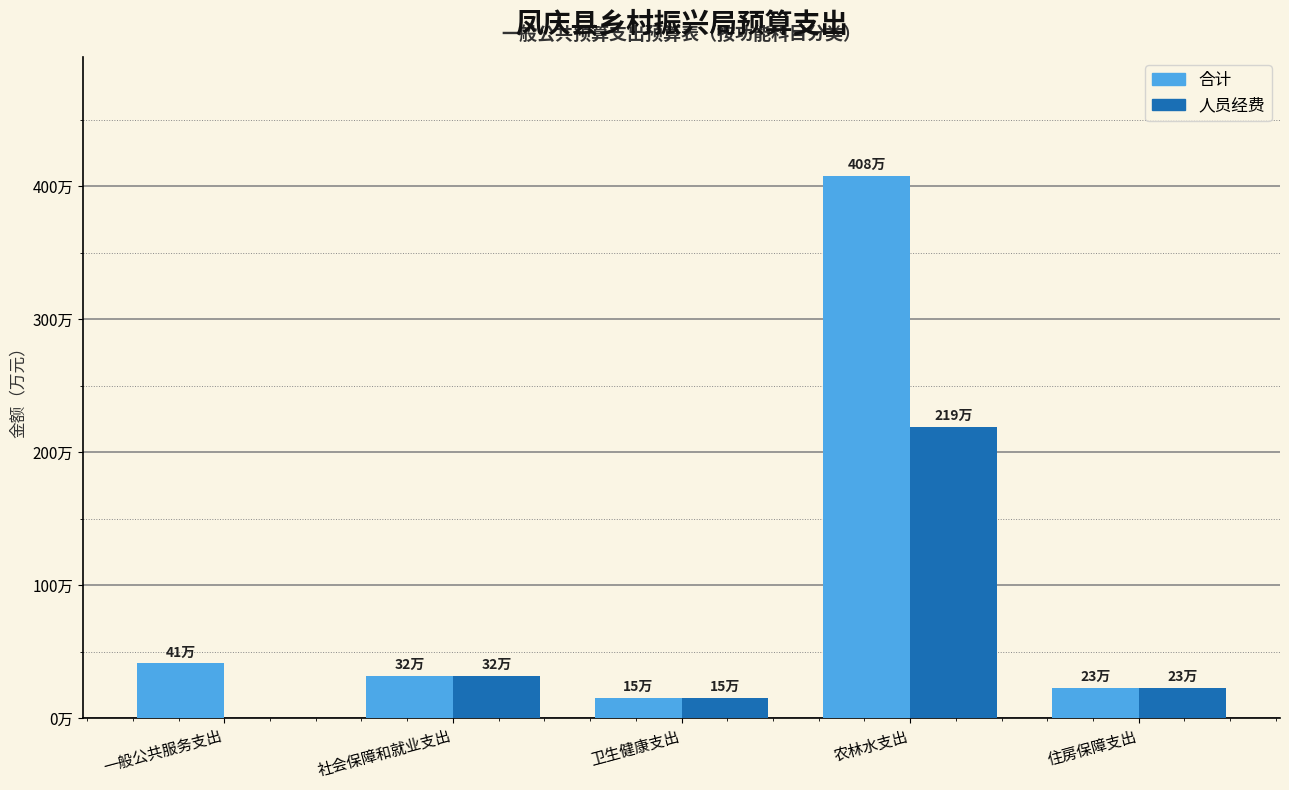

Does the chart contain stacked bars?

No